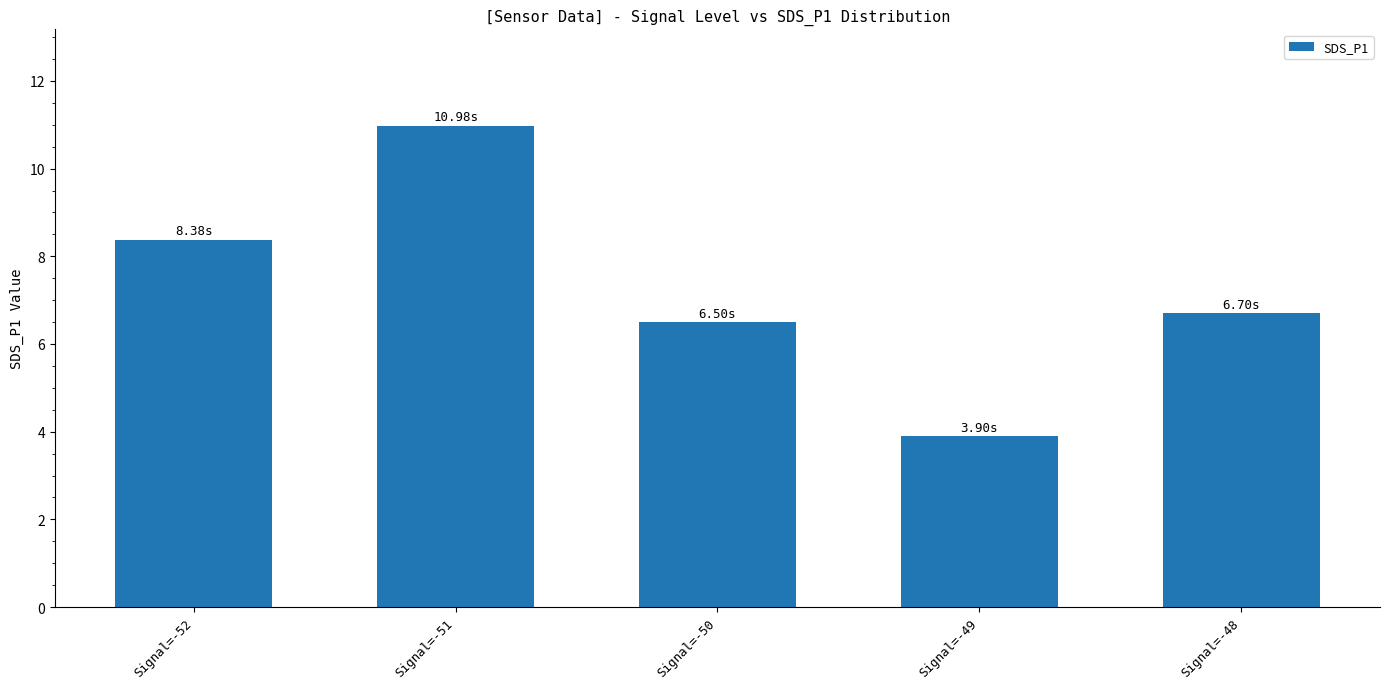

Are the bars horizontal?

No